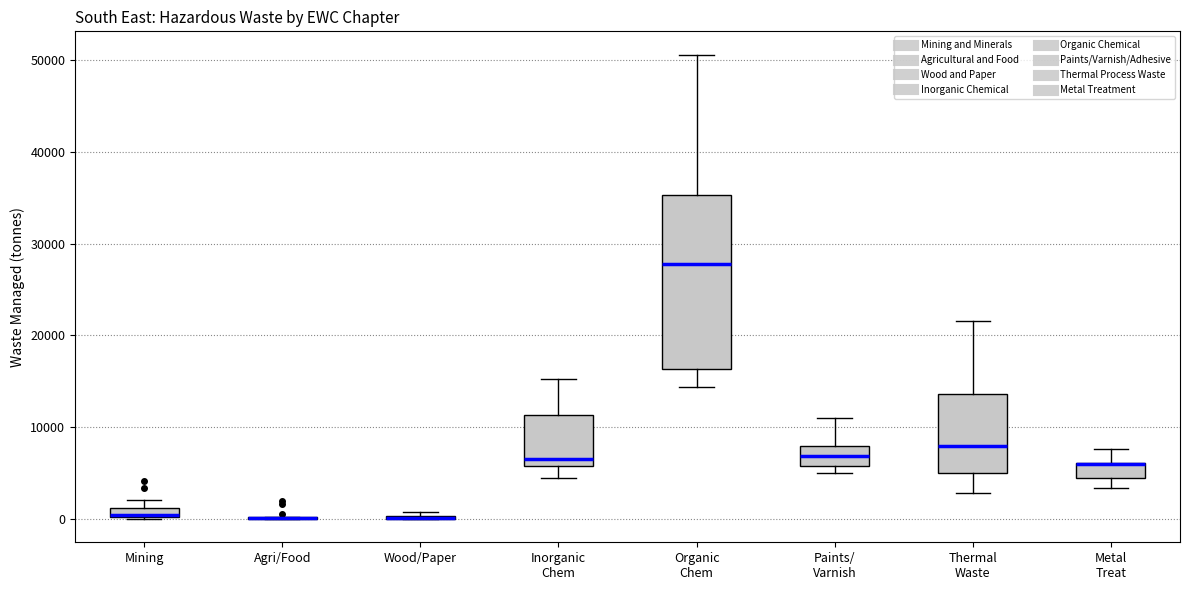

Where is the lower edge of the box for Organic Chem on the y-axis? The values are not printed on the chart, so give them approximately, as read against the axis.

16000